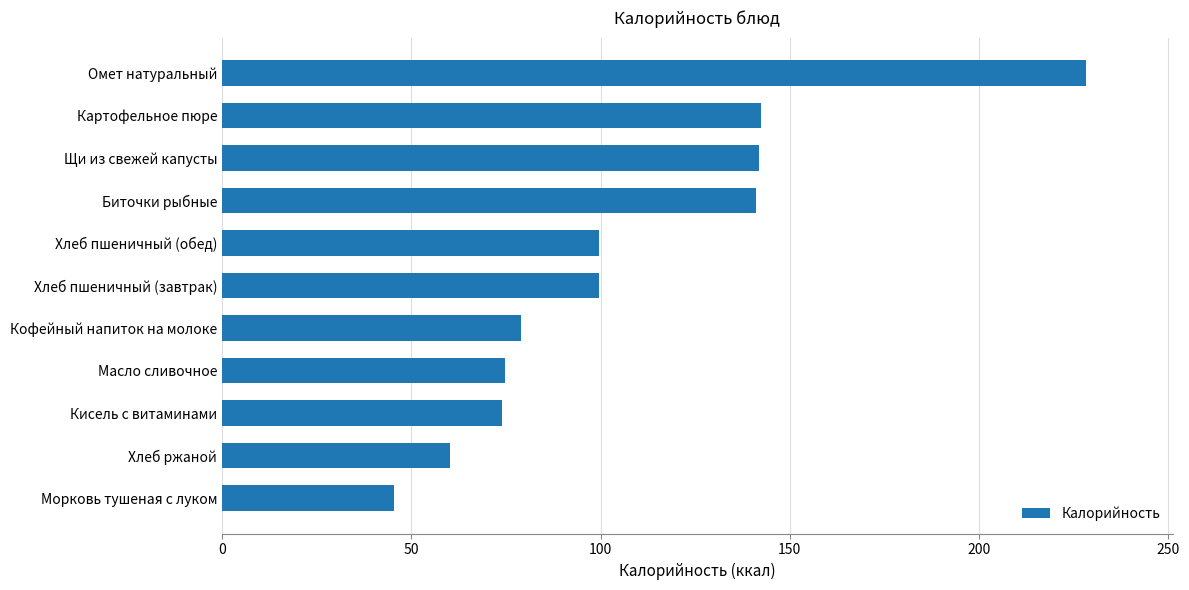

What is the difference between the values at Хлеб ржаной and Хлеб пшеничный (обед)?

39.2